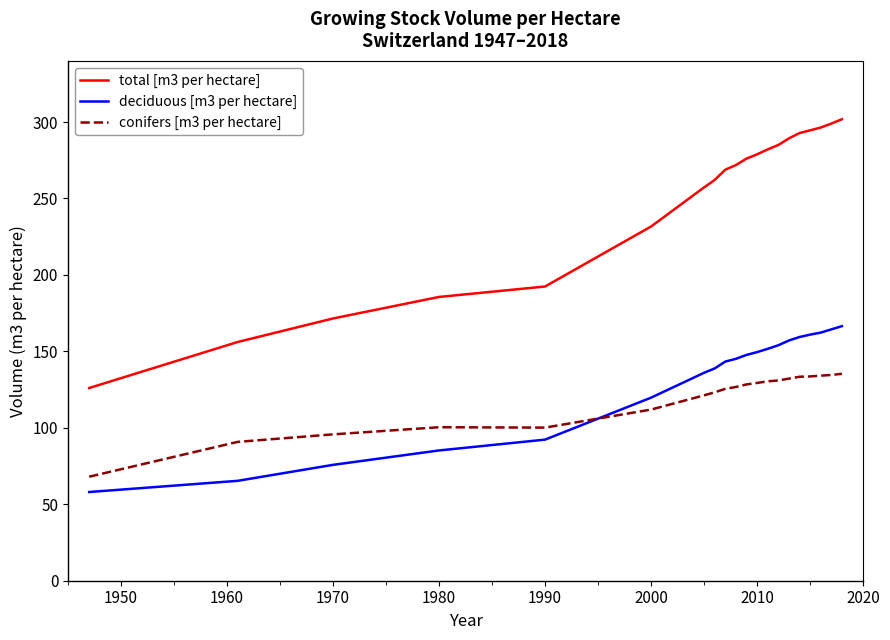

Rank the series by their maximum value, from lowest to highest.

conifers [m3 per hectare], deciduous [m3 per hectare], total [m3 per hectare]